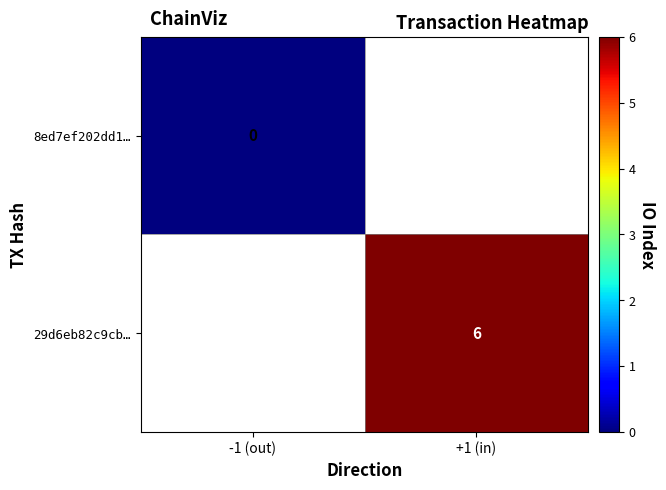

Between +1 (in) and -1 (out), which is larger?

-1 (out)